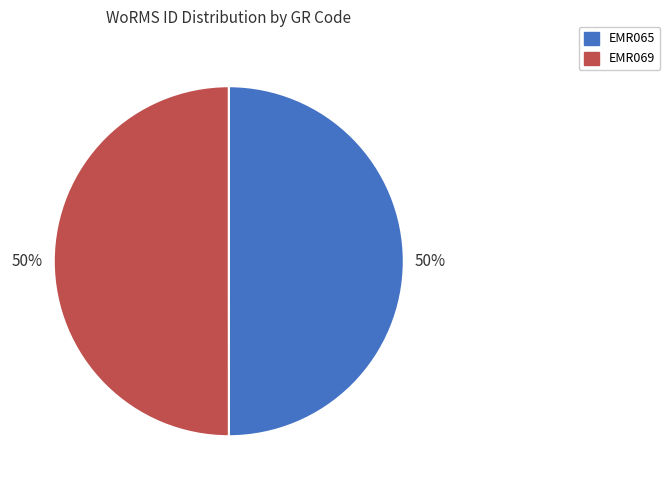

Combined, do EMR065 and EMR069 account for over 50%?

Yes